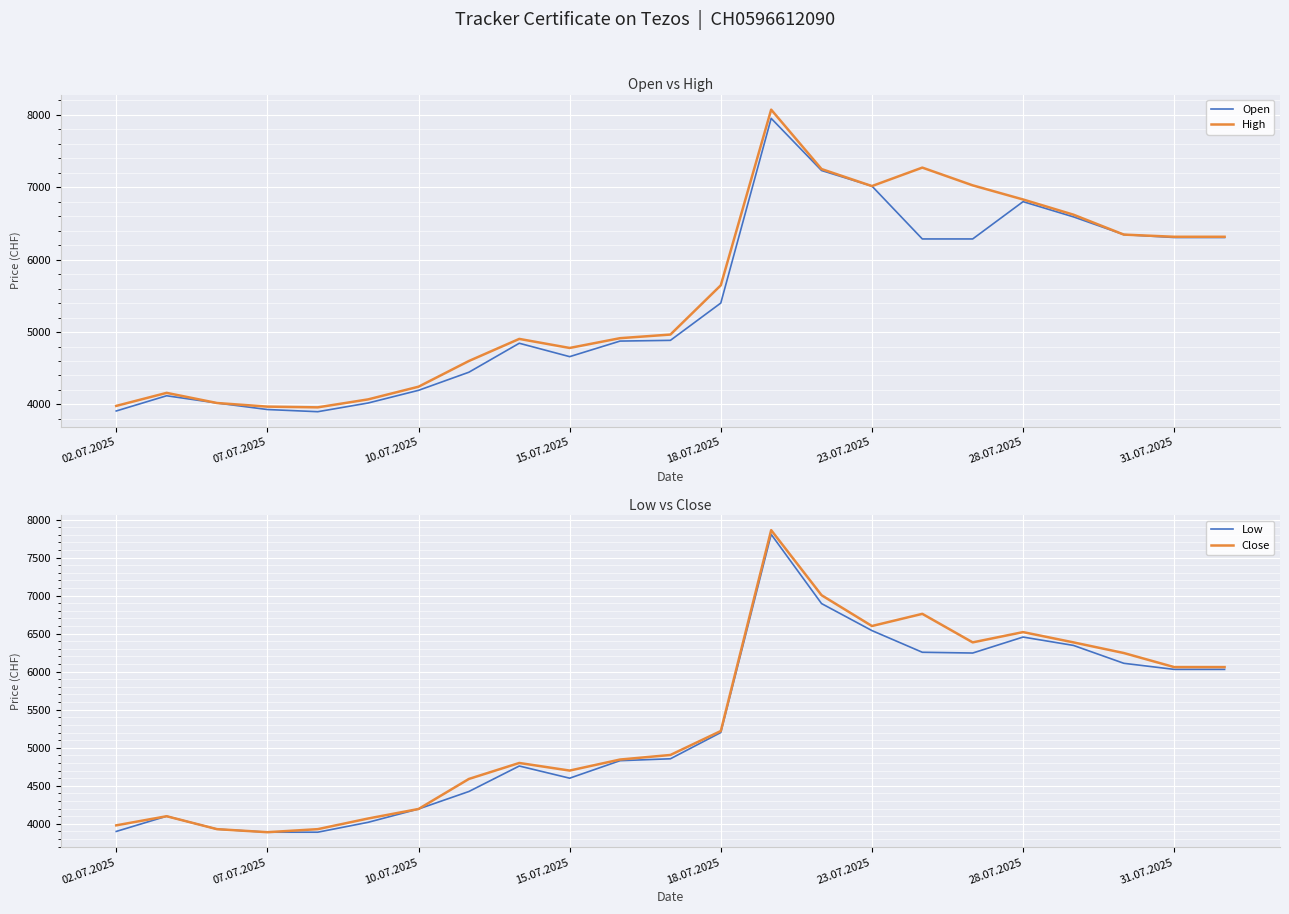

Is it true that Close equals 4700 at 15.07.2025?

True